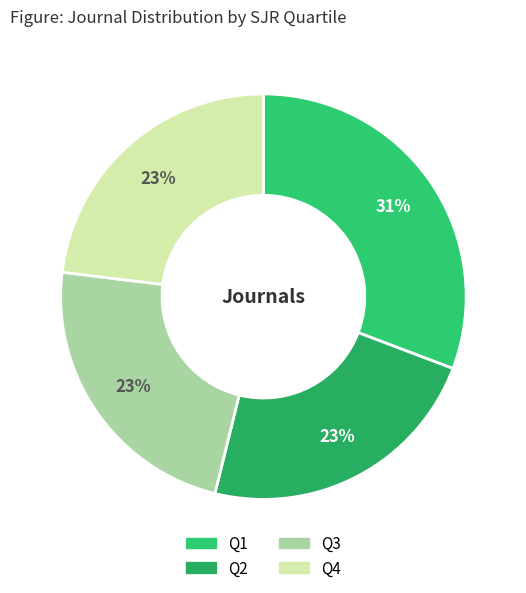

What percentage is NOT represented by Q2?

76.9%